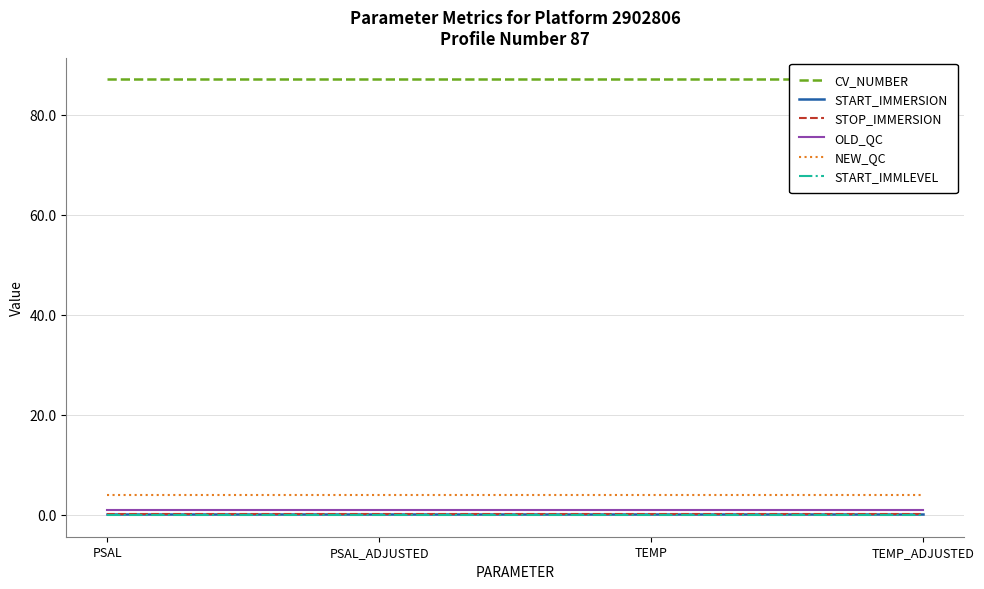

Is the value of NEW_QC at PSAL_ADJUSTED greater than the value of START_IMMLEVEL at TEMP_ADJUSTED?

Yes